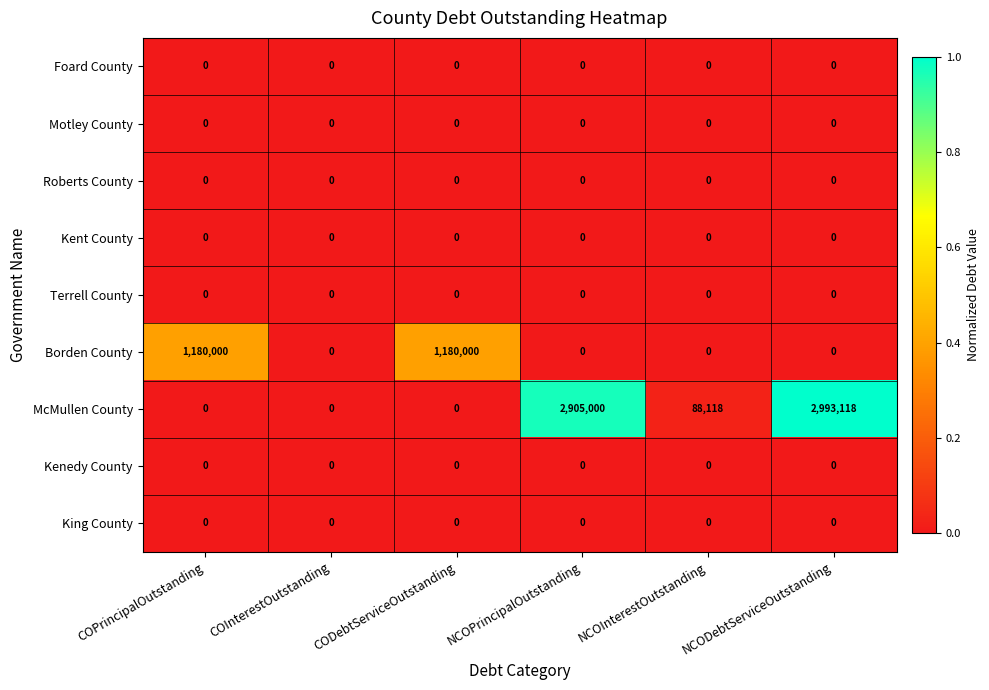

Which series changed the most between COInterestOutstanding and CODebtServiceOutstanding?

Borden County